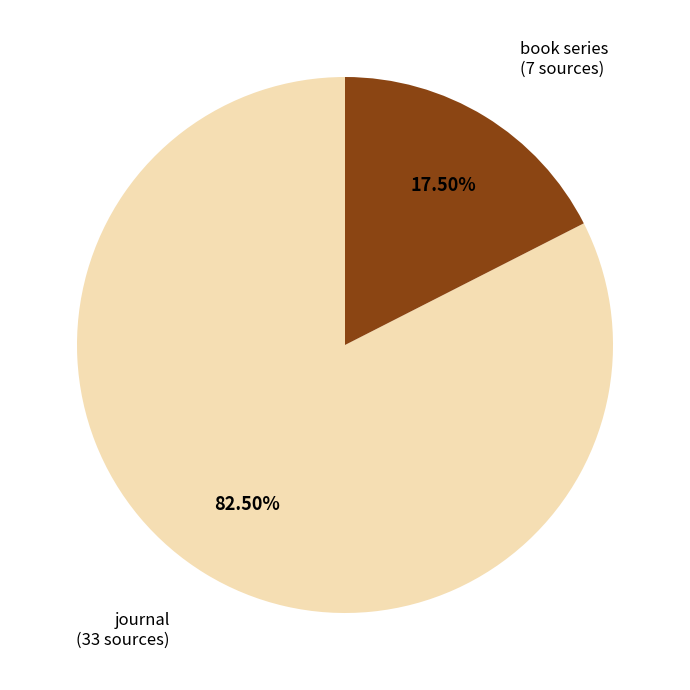

How many slices are in this pie chart?

2